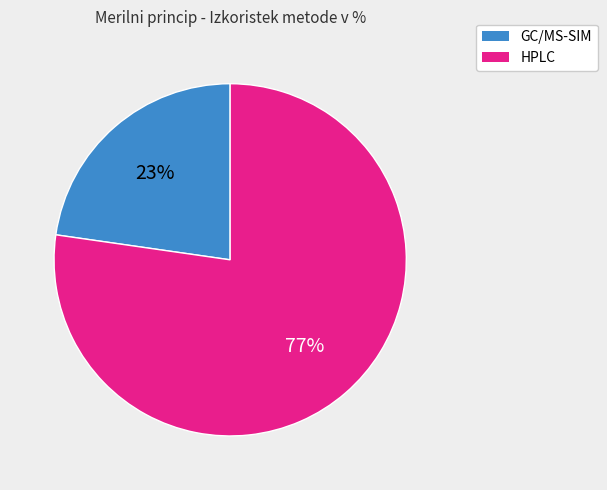

Which slice is the smallest?

GC/MS-SIM